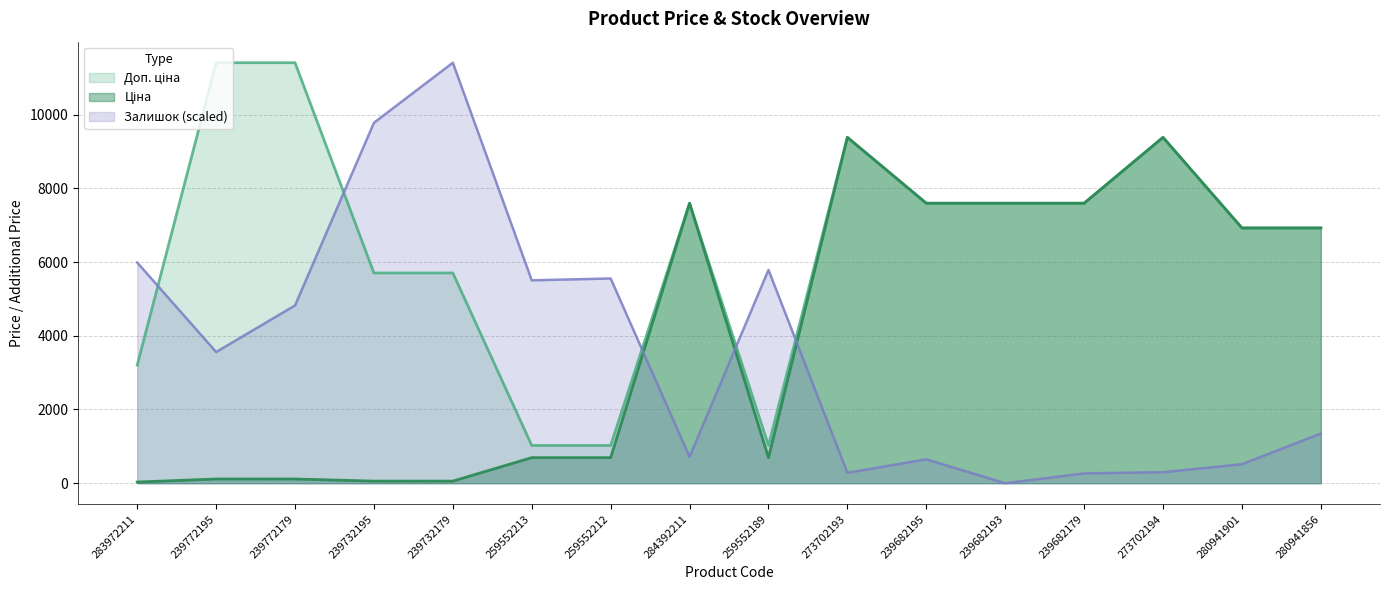

What position from the left is 239682179?

13